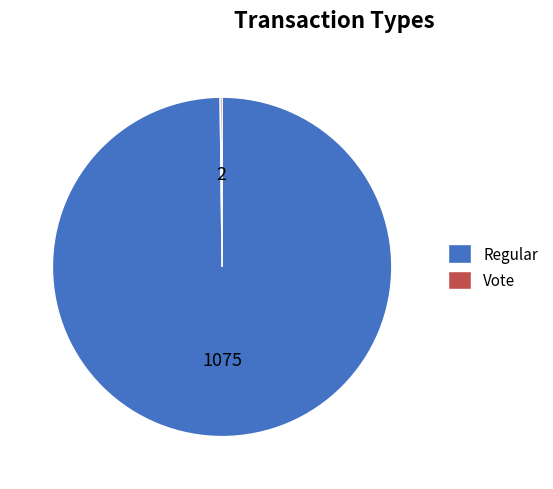

Is it true that Regular is 100% of the pie?

True